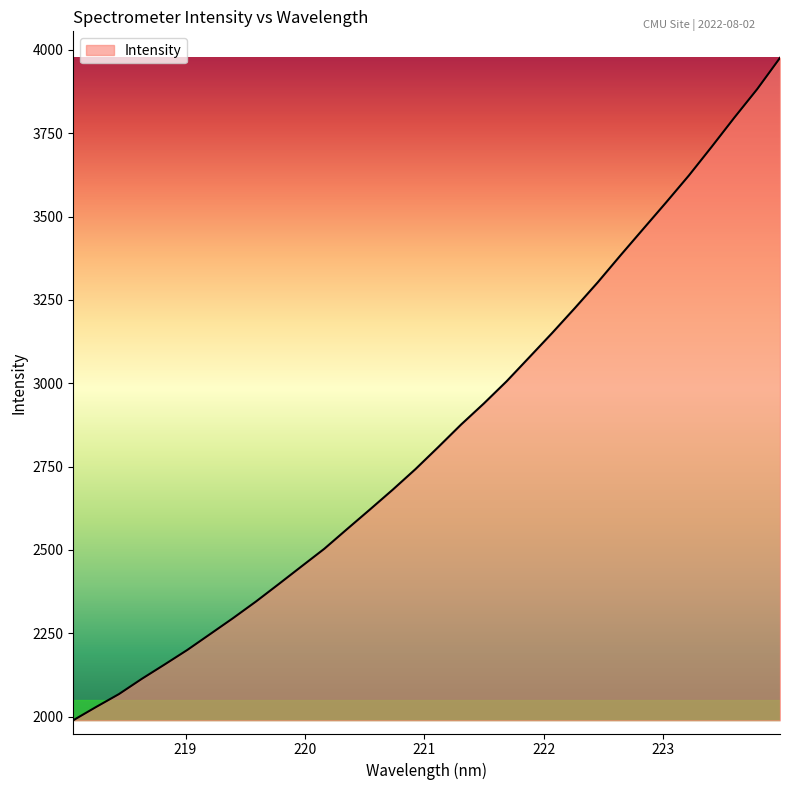

What is the minimum value shown in the chart?

1989.2